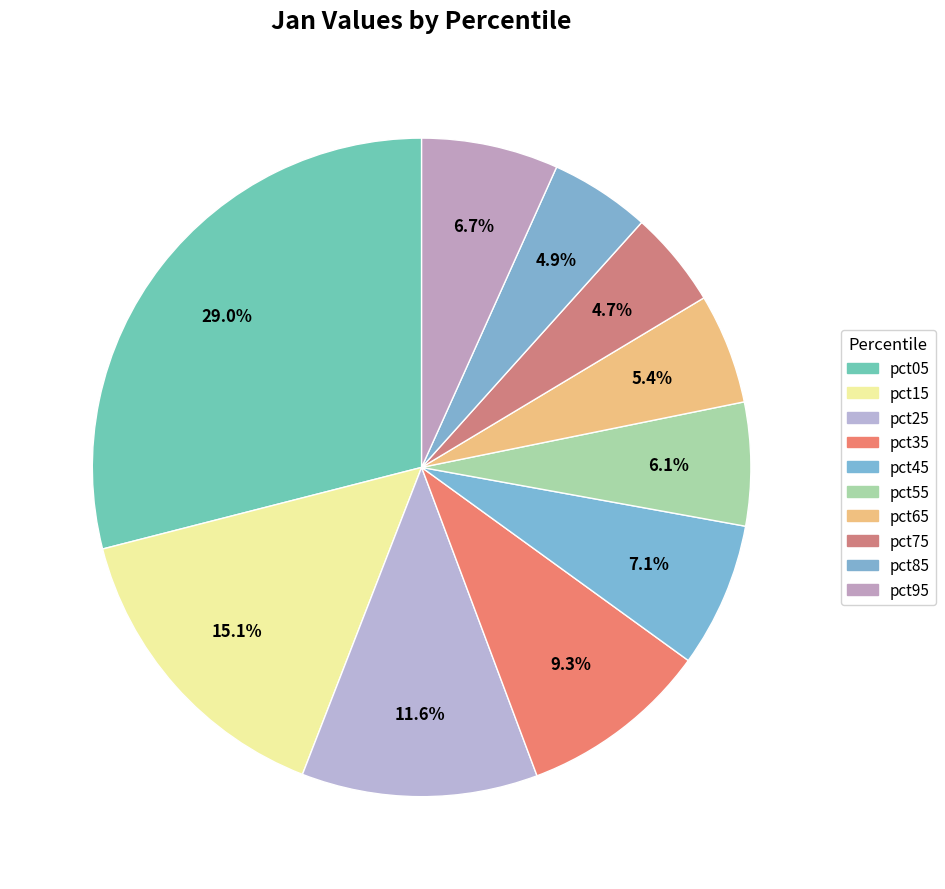

How many slices are in this pie chart?

10